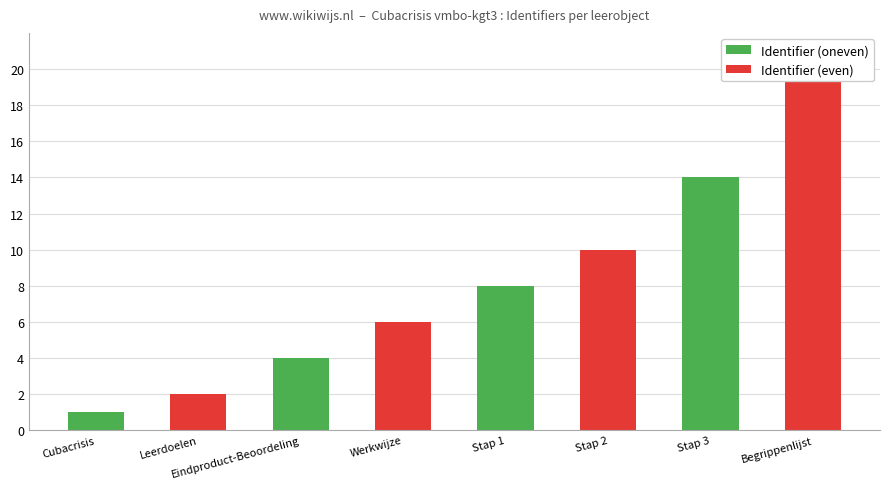

Reading left to right, list all the values displayed in this chart.

1	2	4	6	8	10	14	20